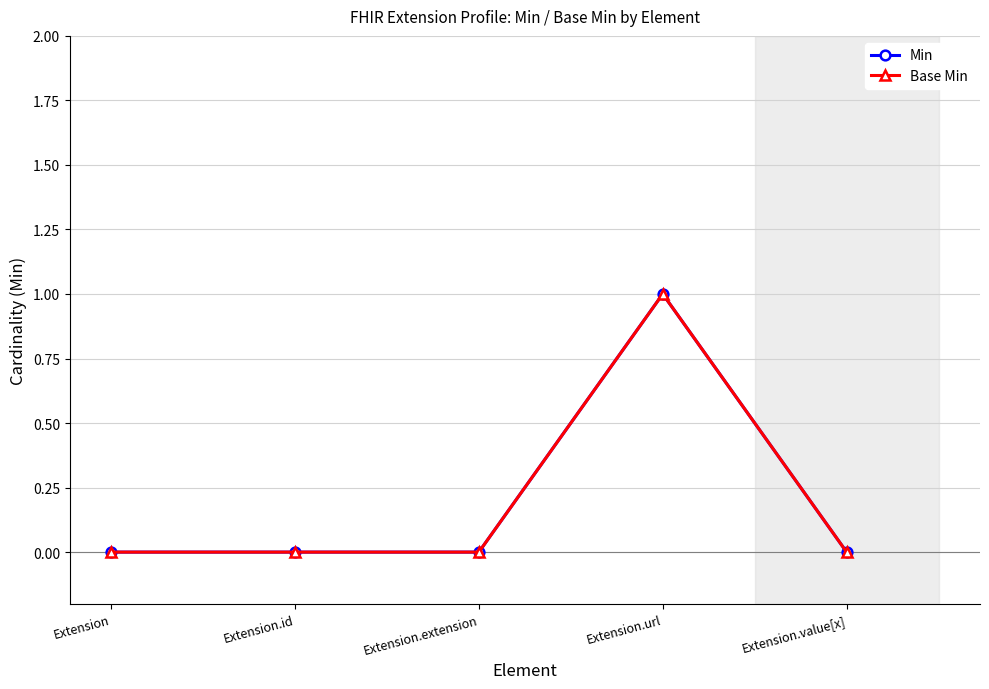

What is the label of the 2nd point from the left?

Extension.id